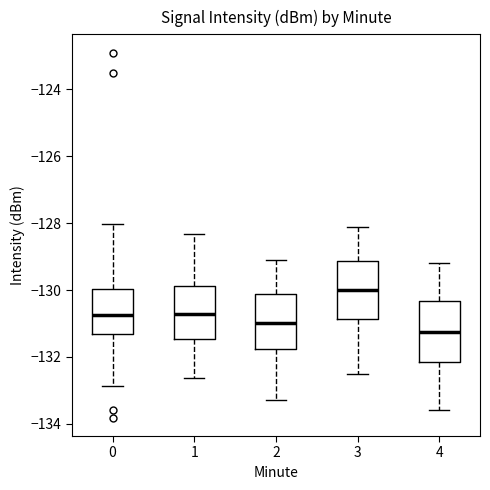

Reading left to right, read every box against the y-axis: the position of its median line, the range the box covers, and the ends of its whiskers. The values are not printed on the chart, so give them approximately, as read against the axis.

0: median -130.8, box -131.4 to -130.0, whiskers -132.8 to -128.0
1: median -130.8, box -131.4 to -129.8, whiskers -132.6 to -128.4
2: median -131.0, box -131.8 to -130.2, whiskers -133.2 to -129.0
3: median -130.0, box -130.8 to -129.2, whiskers -132.4 to -128.0
4: median -131.2, box -132.2 to -130.4, whiskers -133.6 to -129.2